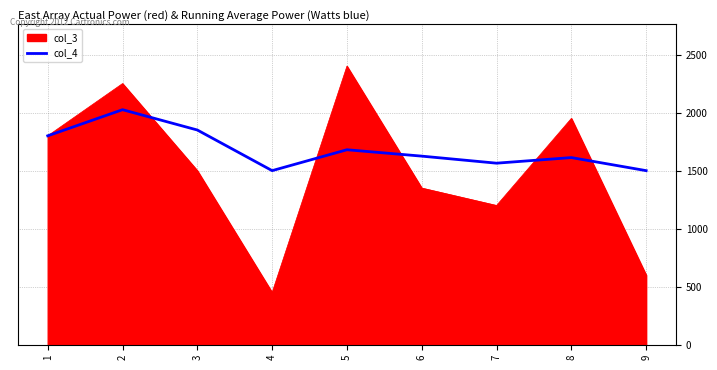

How many lines are shown in the chart?

2